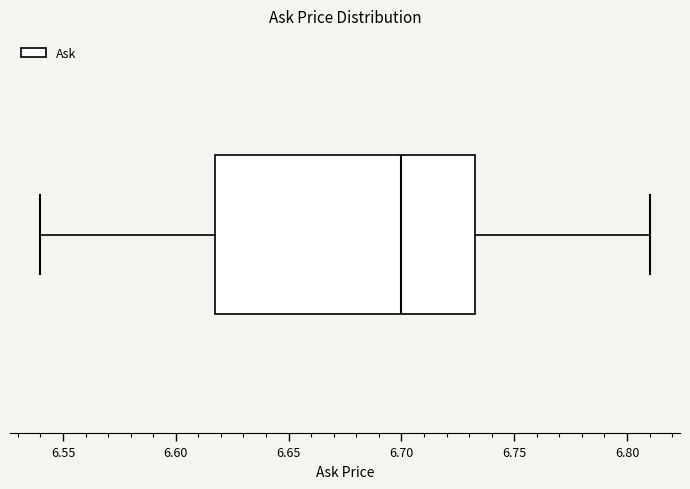

Read this box plot against the x-axis: the position of the median line, the range covered by the box, and the ends of both whiskers. The values are not printed on the chart, so give them approximately, as read against the axis.

median 6.700, box 6.620 to 6.735, whiskers 6.540 to 6.810